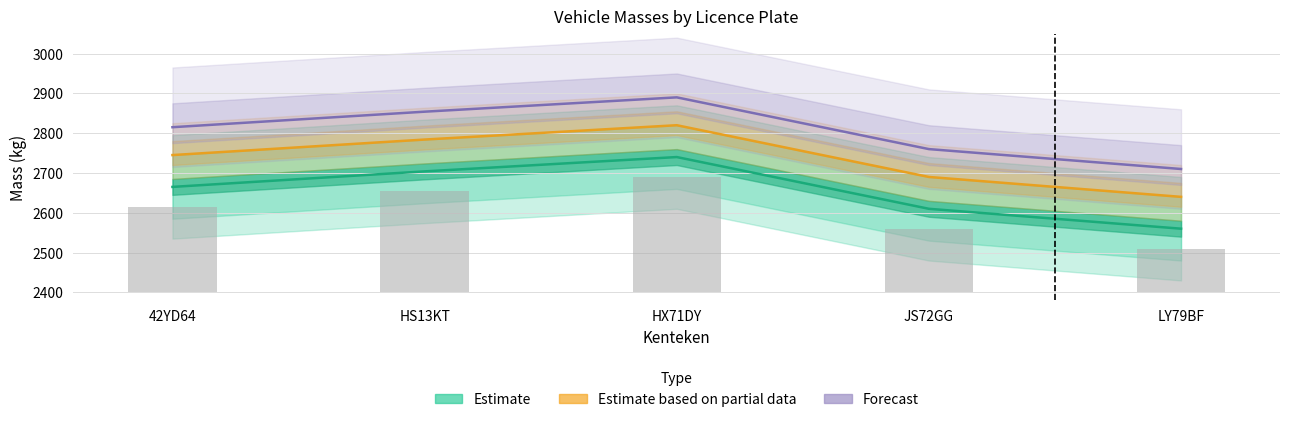

What are all the series names shown in the legend?

Estimate, Estimate based on partial data, Forecast